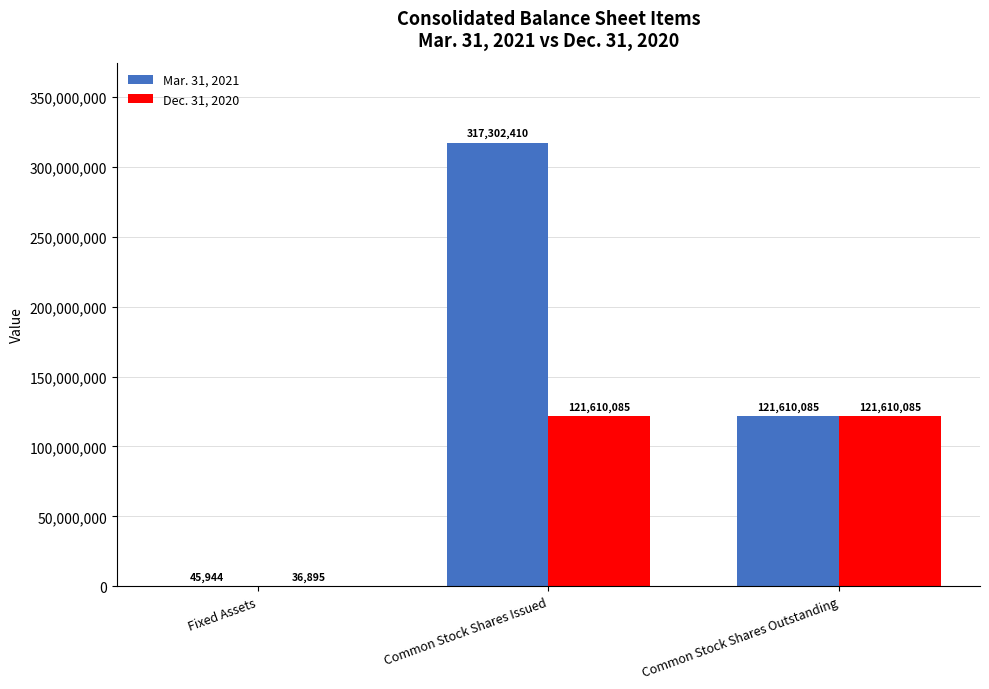

At which label is Dec. 31, 2020 closest to 60823490?

Fixed Assets